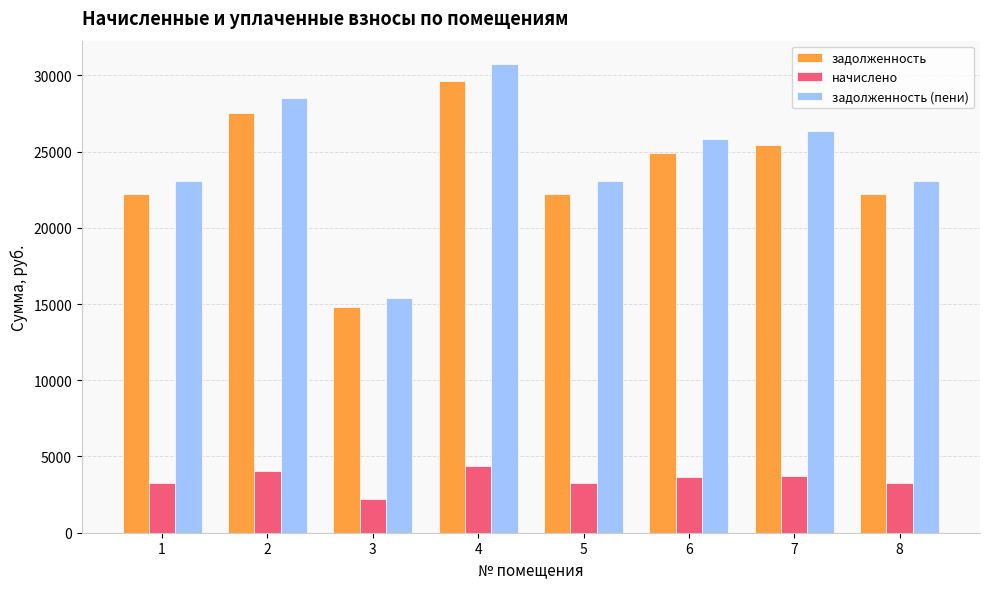

True or false: задолженность has a value of 14784.4 at 5.

False